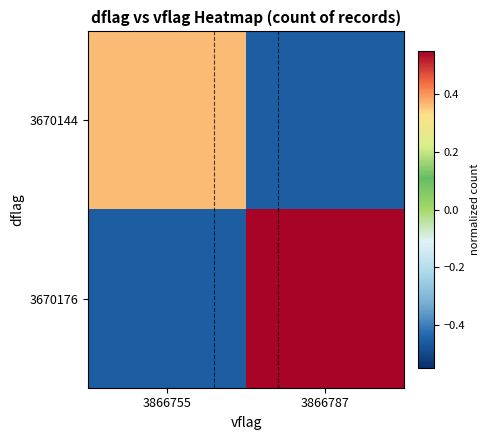

Which series has the largest total across all categories?

3670176